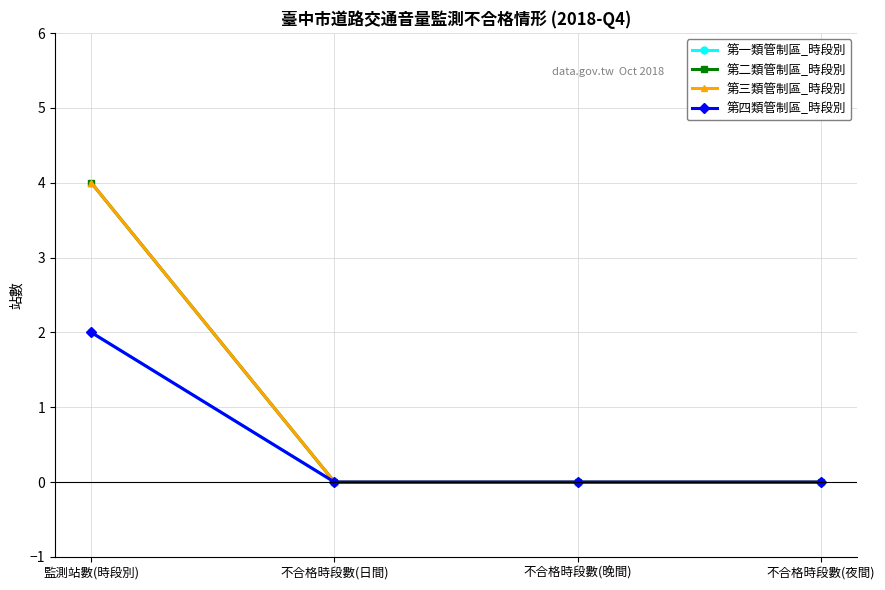

What is the maximum value for 第二類管制區_時段別?

4